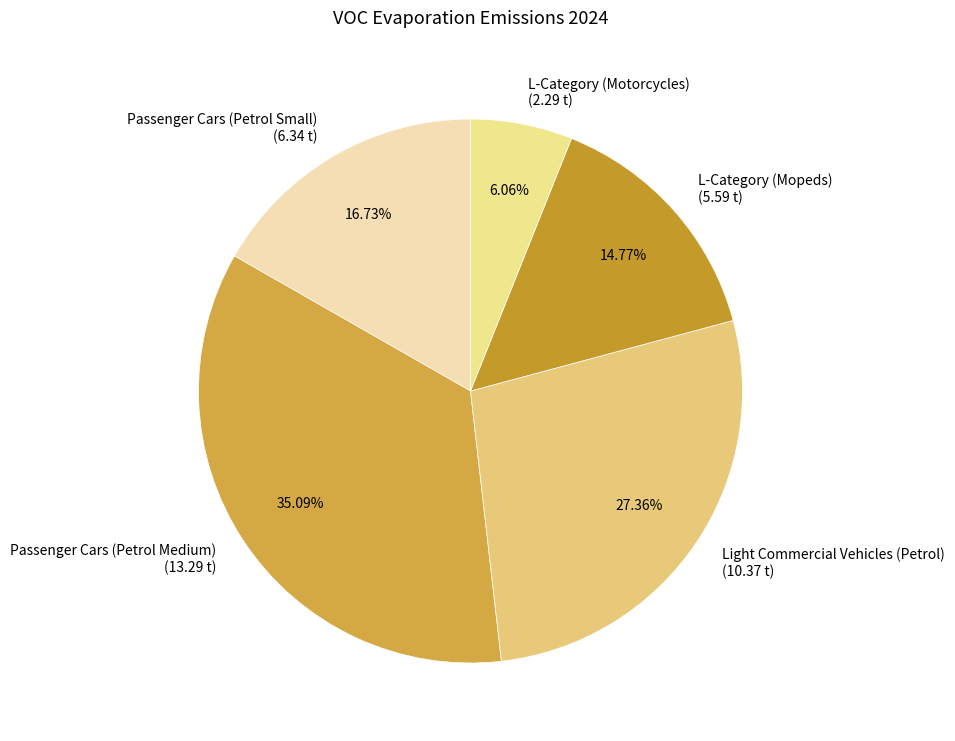

Does L-Category (Mopeds) represent more than half of the total?

No